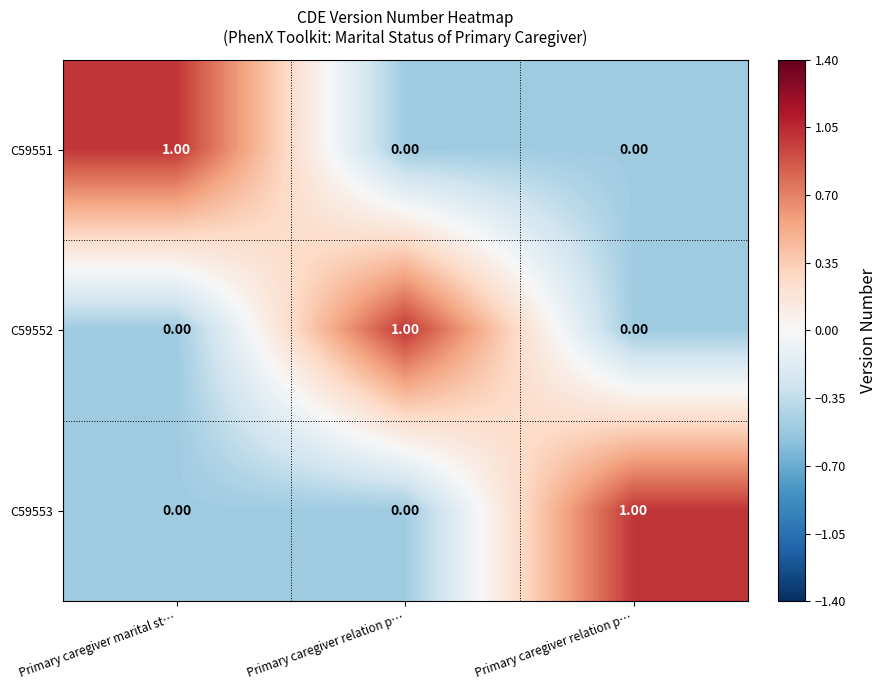

How many values in C59553 are above zero?

1